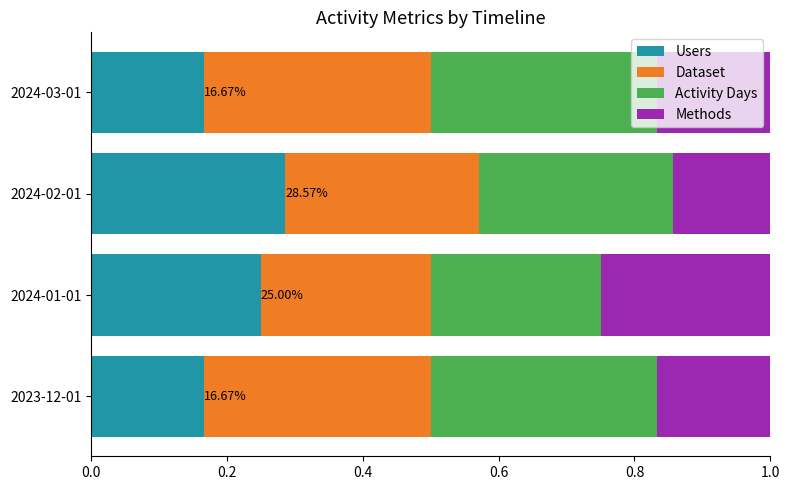

What is the total value across all series at 2023-12-01?

1.0